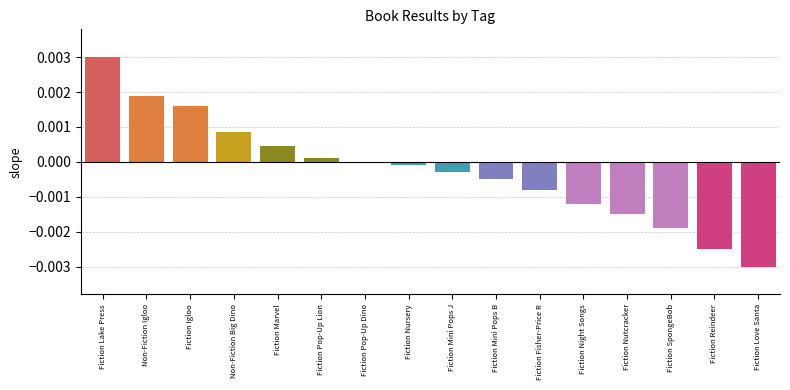

Between Fiction Fisher-Price R and Fiction Night Songs, which is larger?

Fiction Fisher-Price R